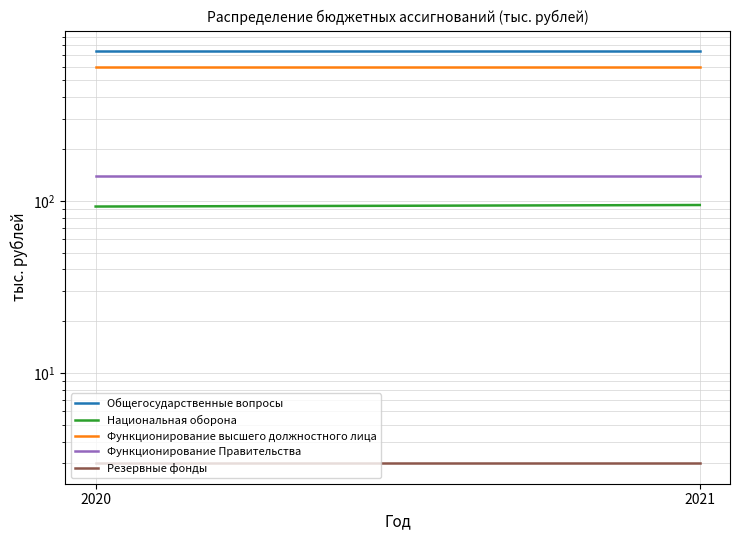

What are all the series names shown in the legend?

Общегосударственные вопросы, Национальная оборона, Функционирование высшего должностного лица, Функционирование Правительства, Резервные фонды